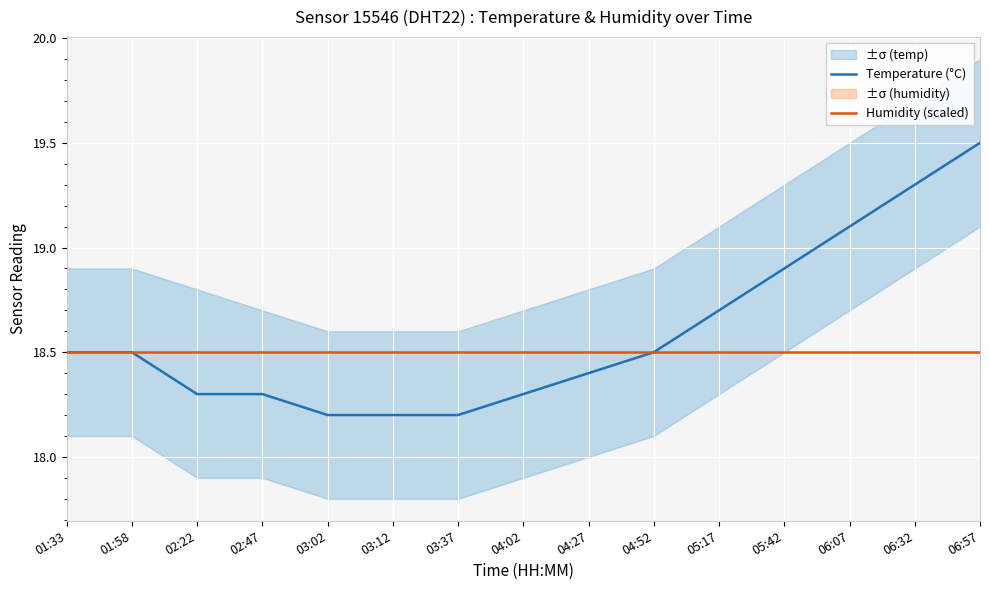

At which category is the sum across all series the highest?

06:57